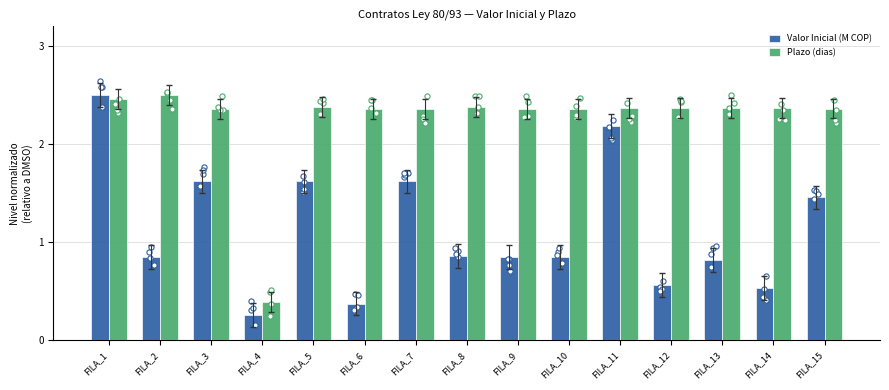

Is the value of Valor Inicial (M COP) at FILA_2 greater than the value of Plazo (dias) at FILA_13?

No